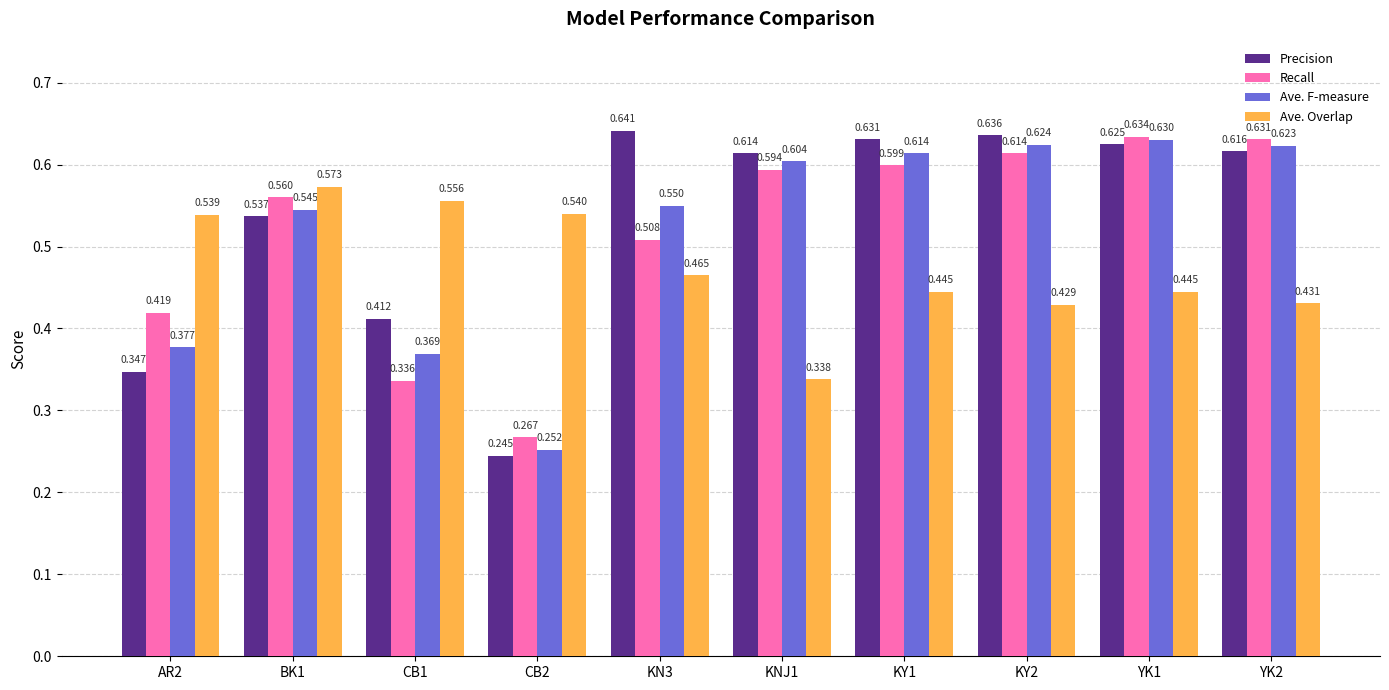

Which category has the lowest value in the Ave. Overlap series?

KNJ1